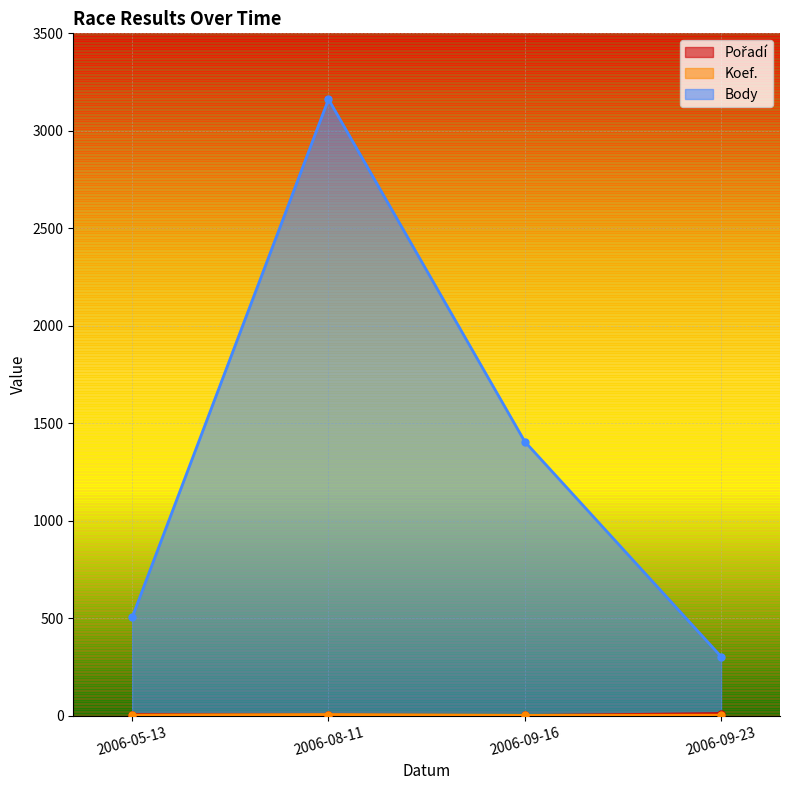

At which label is Koef. closest to 4?

2006-05-13